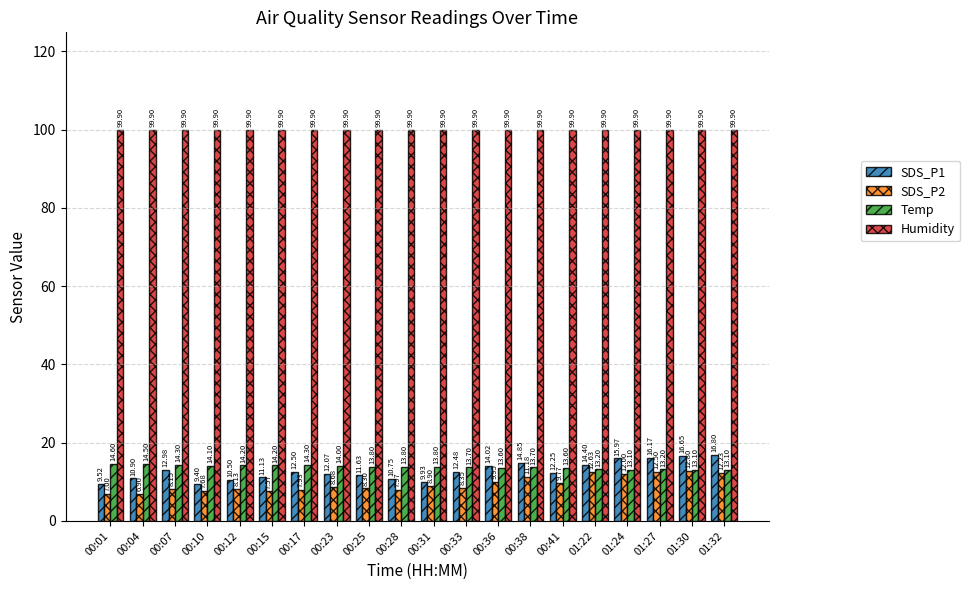

What is the sum of the Humidity values at 00:31 and 00:17?

199.8